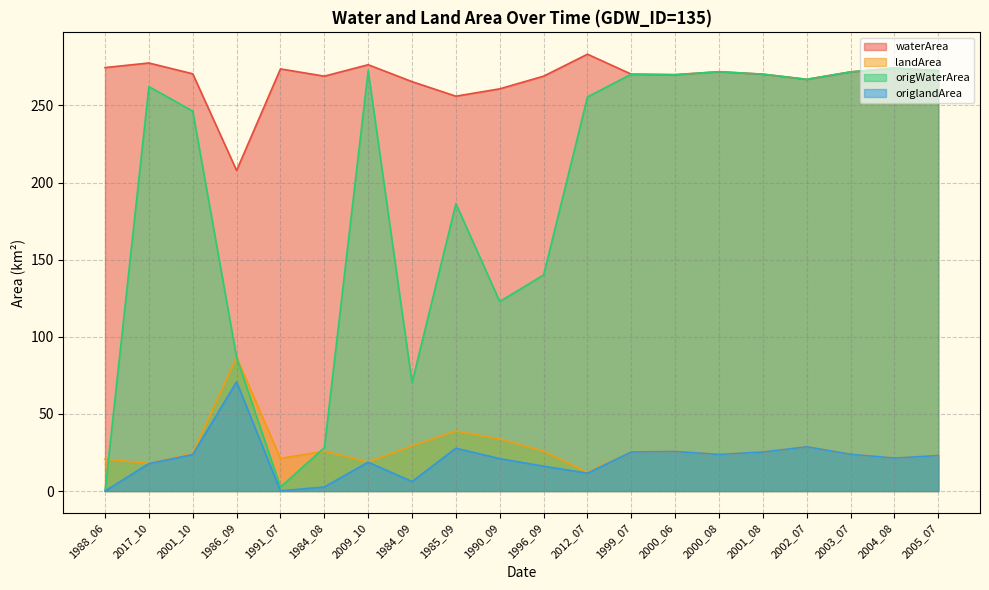

What is the greatest value displayed?

283.2